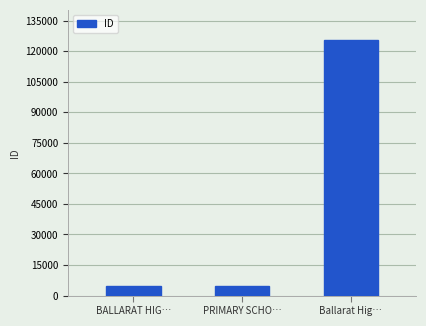

The chart shows a value of 179376 at Ballarat Hig…. True or false?

False